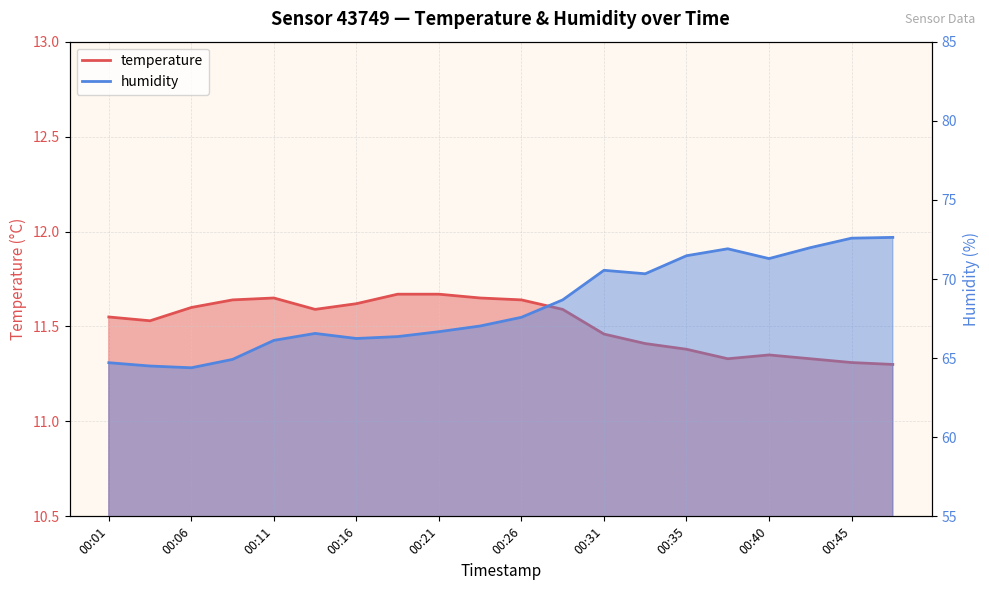

What is the difference between the maximum and second lowest values in the temperature series?

0.4